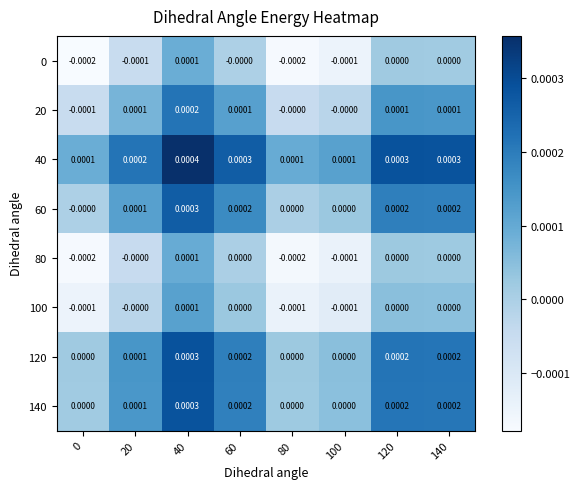

How many positive values does the 140 series have?

5